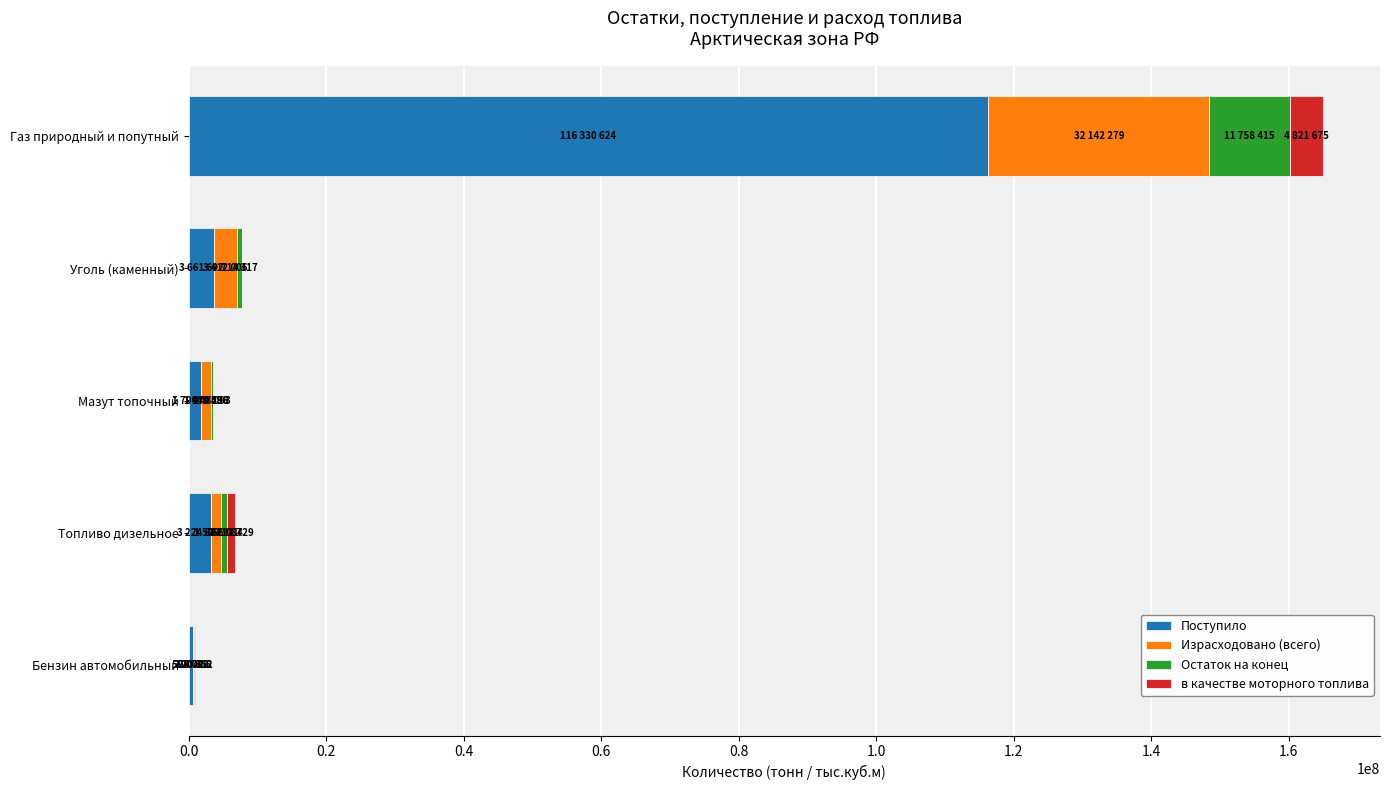

What is the total value across all series at Газ природный и попутный?

165052993